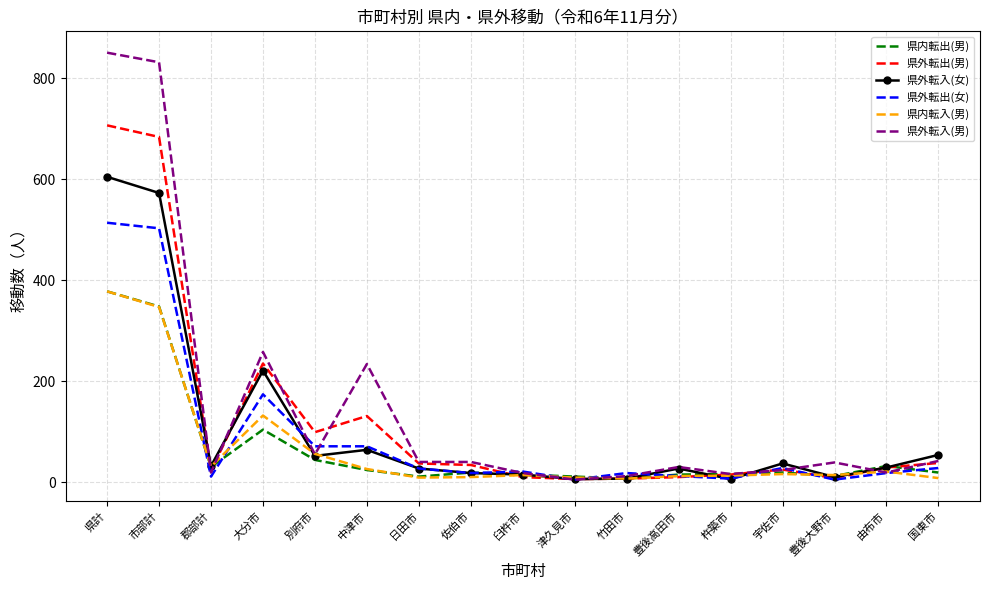

True or false: 県内転出(男) has a value of 104 at 大分市.

True